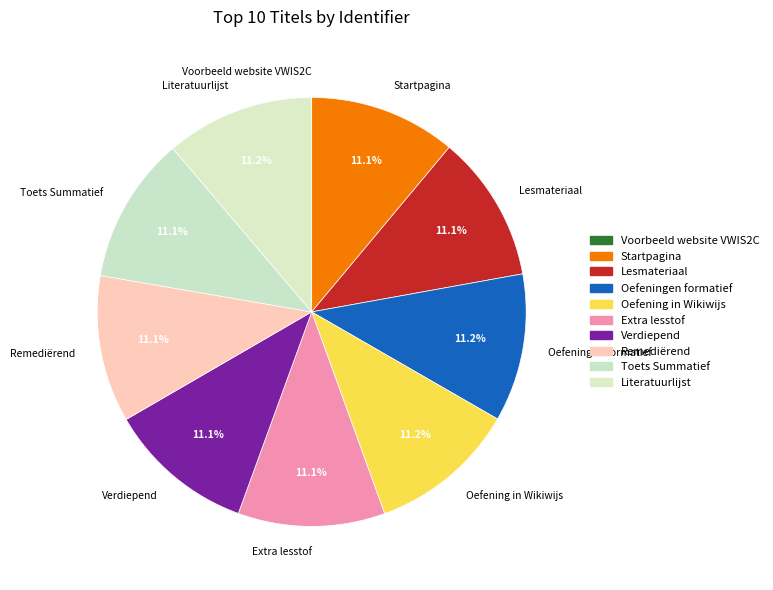

Combined, do Oefening in Wikiwijs and Oefeningen formatief account for over 50%?

No